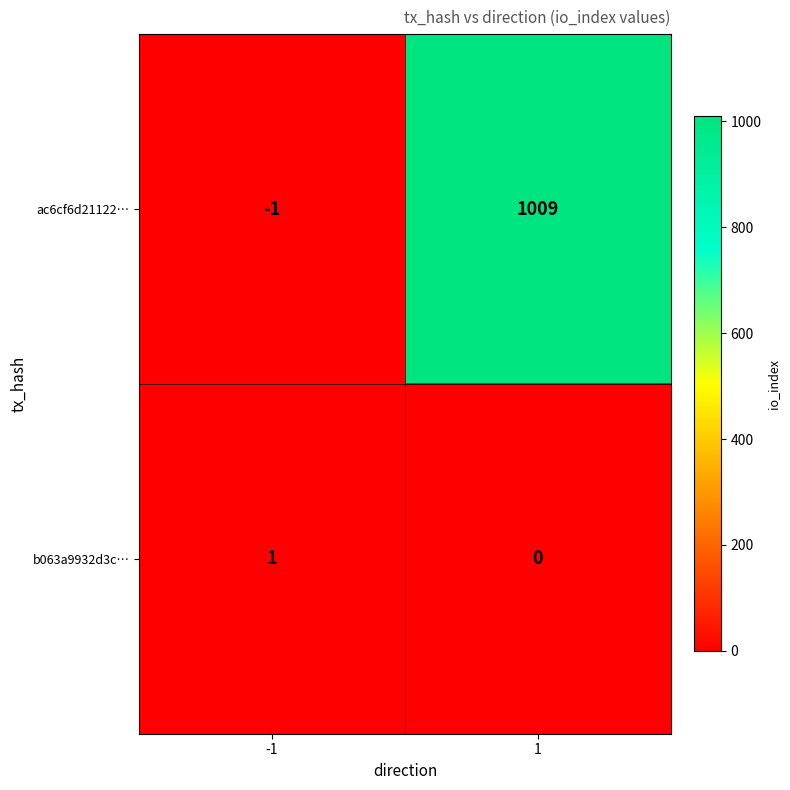

What is the sum of all ac6cf6d21122… values?

1008